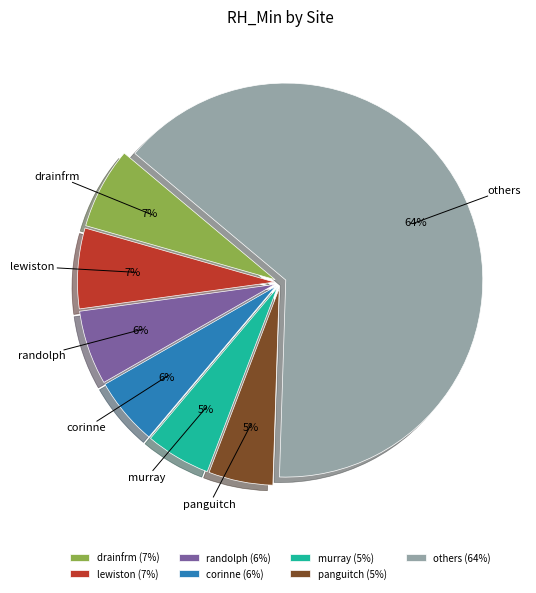

Which has a higher value, murray or lewiston?

lewiston